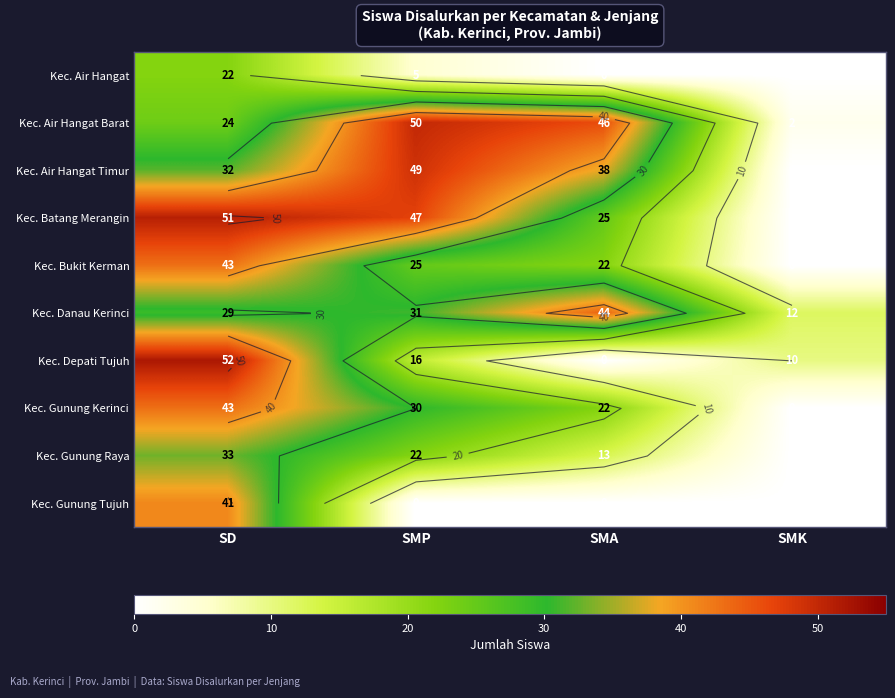

Where is Kec. Depati Tujuh nearest to the value 26?

SMP